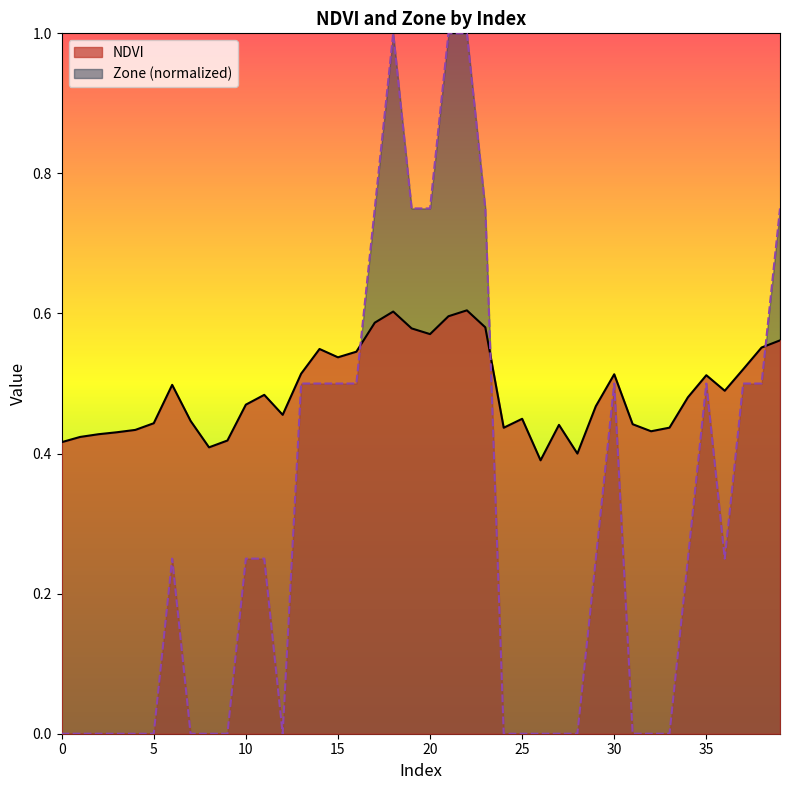

What is the difference between the maximum and minimum values in the NDVI series?

0.2